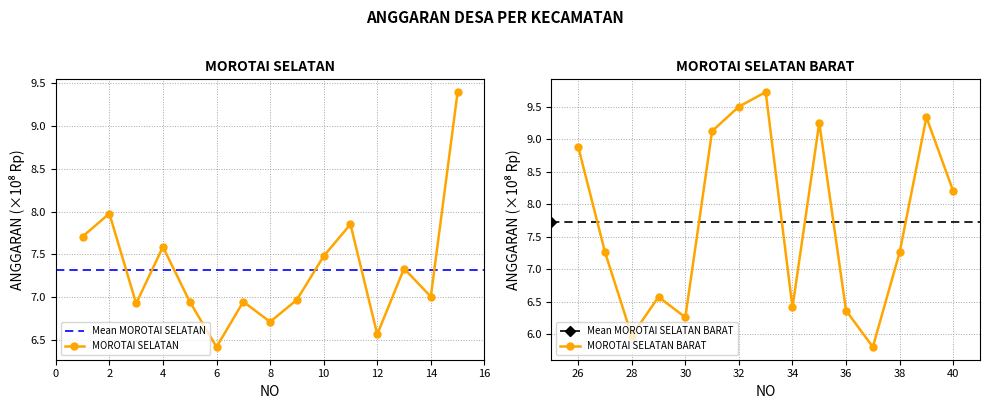

The value of MOROTAI SELATAN BARAT at 10 is 12.2. True or false?

False